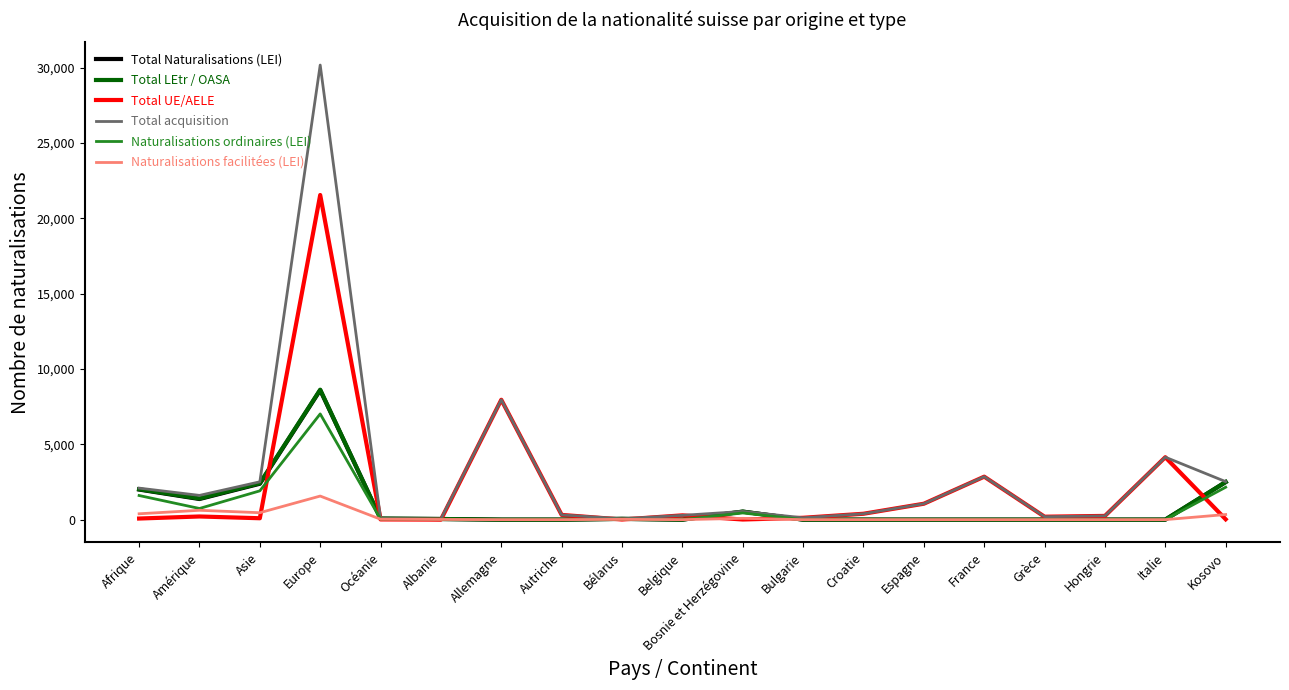

Which series changed the most between Bélarus and France?

Total UE/AELE